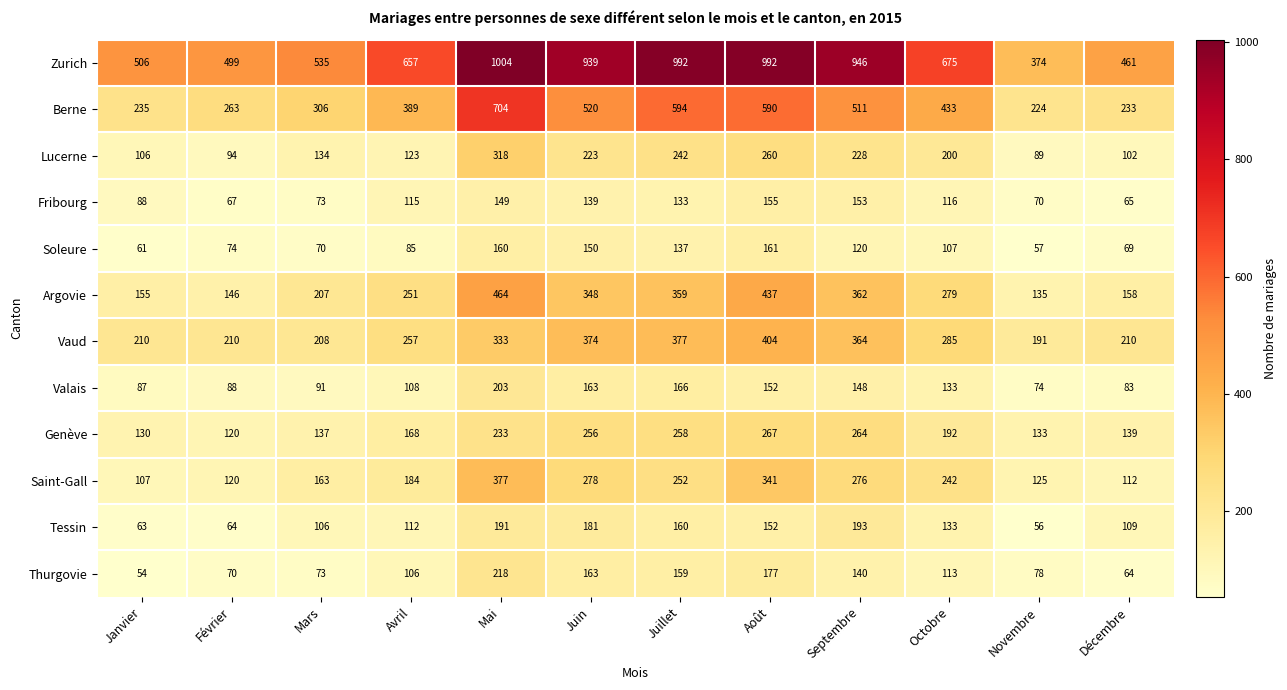

What is the difference between the maximum and minimum values in the Tessin series?

137